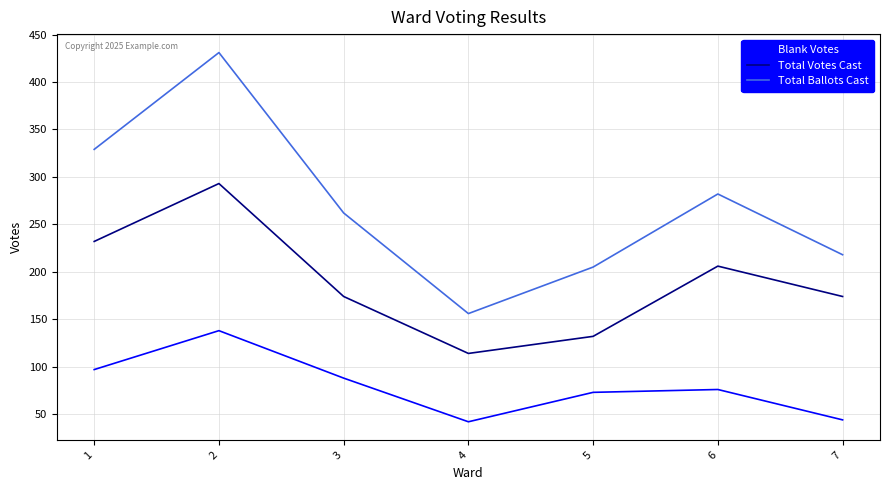

Is the value of Total Ballots Cast at 1 greater than the value of Total Votes Cast at 7?

Yes